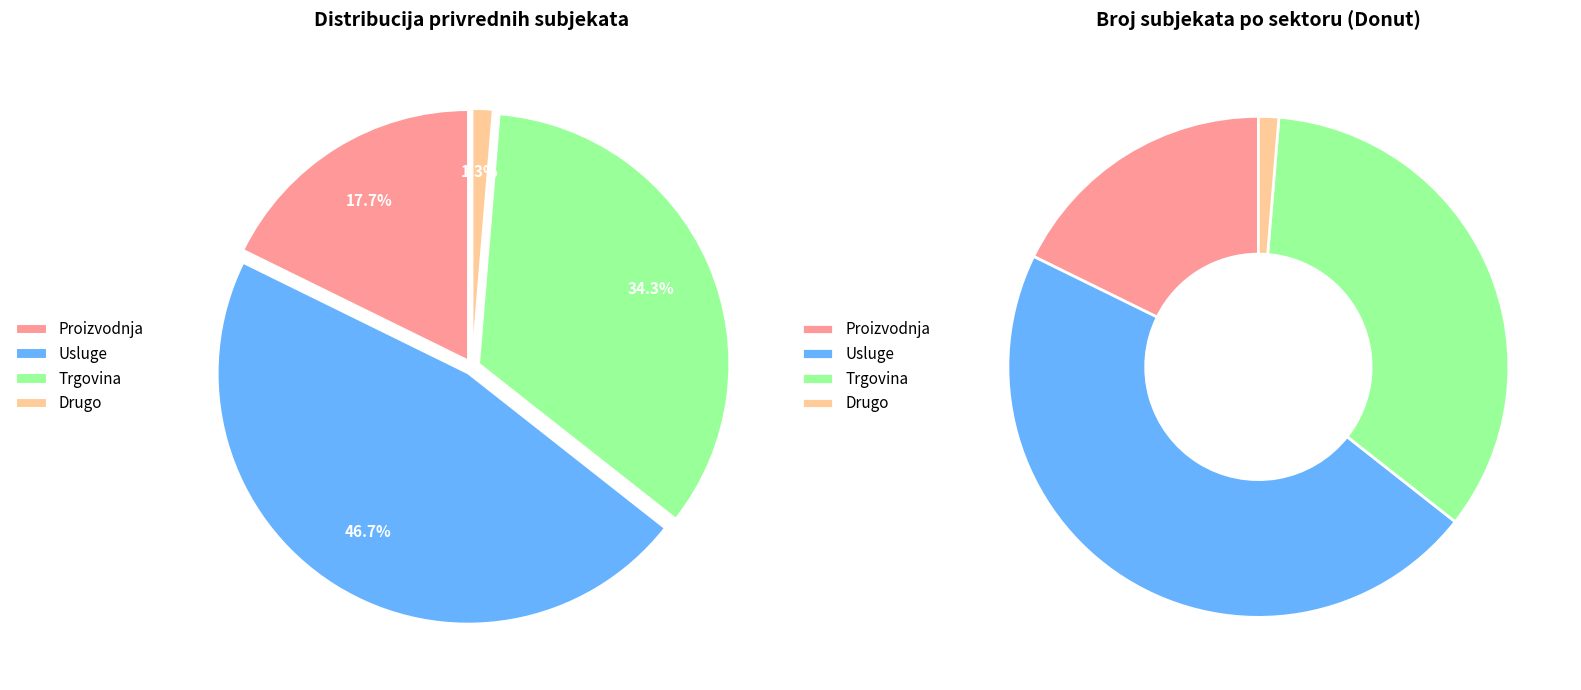

What is the total percentage of Trgovina and Usluge?

81.0%